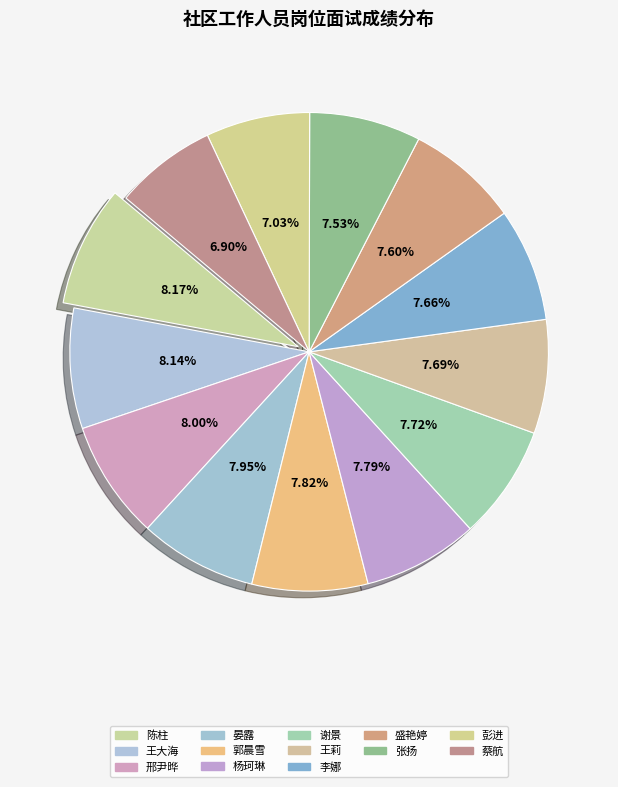

Is there any slice that represents more than half of the pie?

No